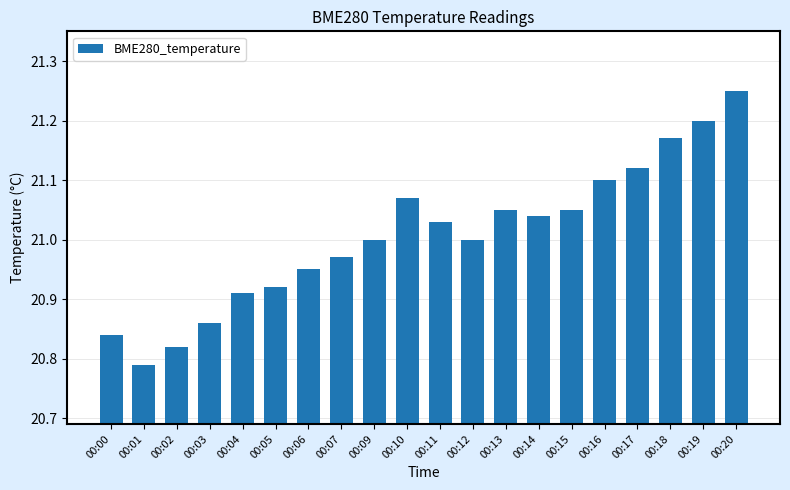

True or false: the data shows 21.0 at 00:14.

True